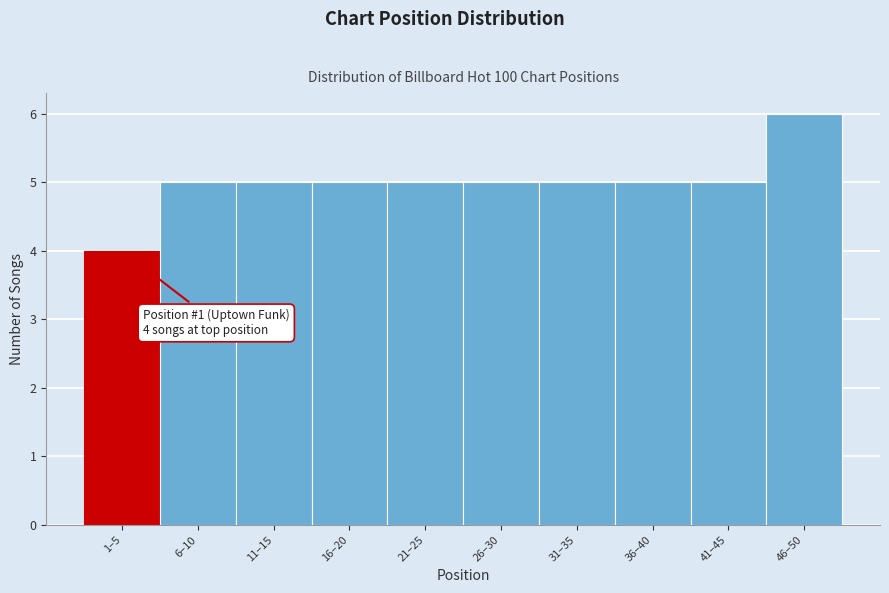

Reading right to left, extract all data points from this chart.

6	5	5	5	5	5	5	5	5	4